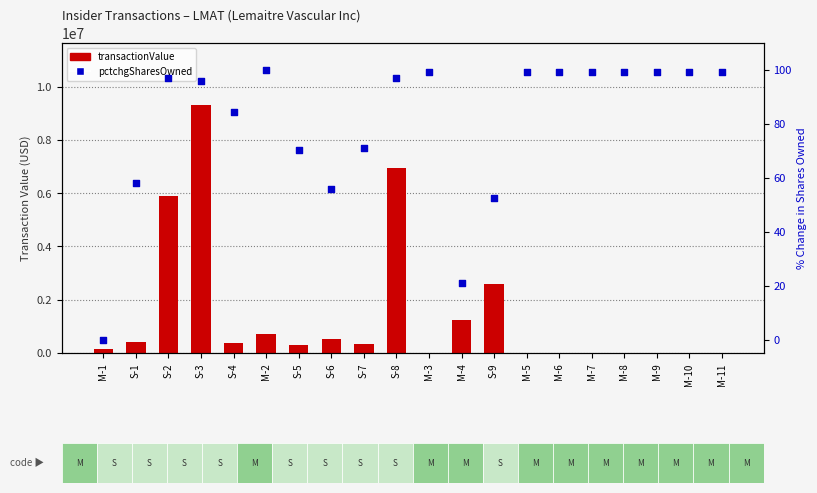

Which series contains the highest Y value?

transactionValue